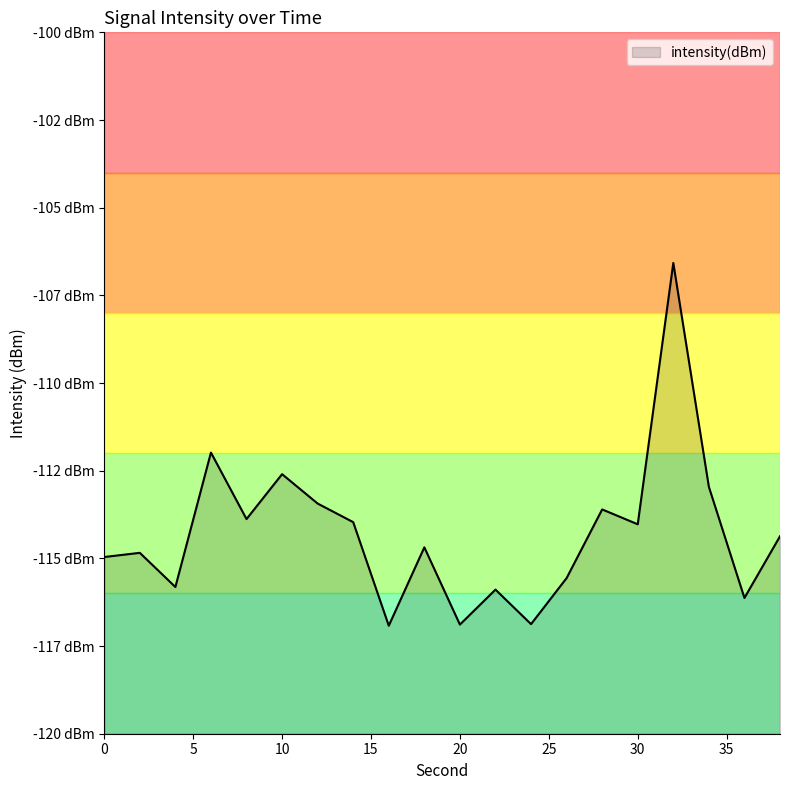

True or false: the data shows -152.7 at 32.

False